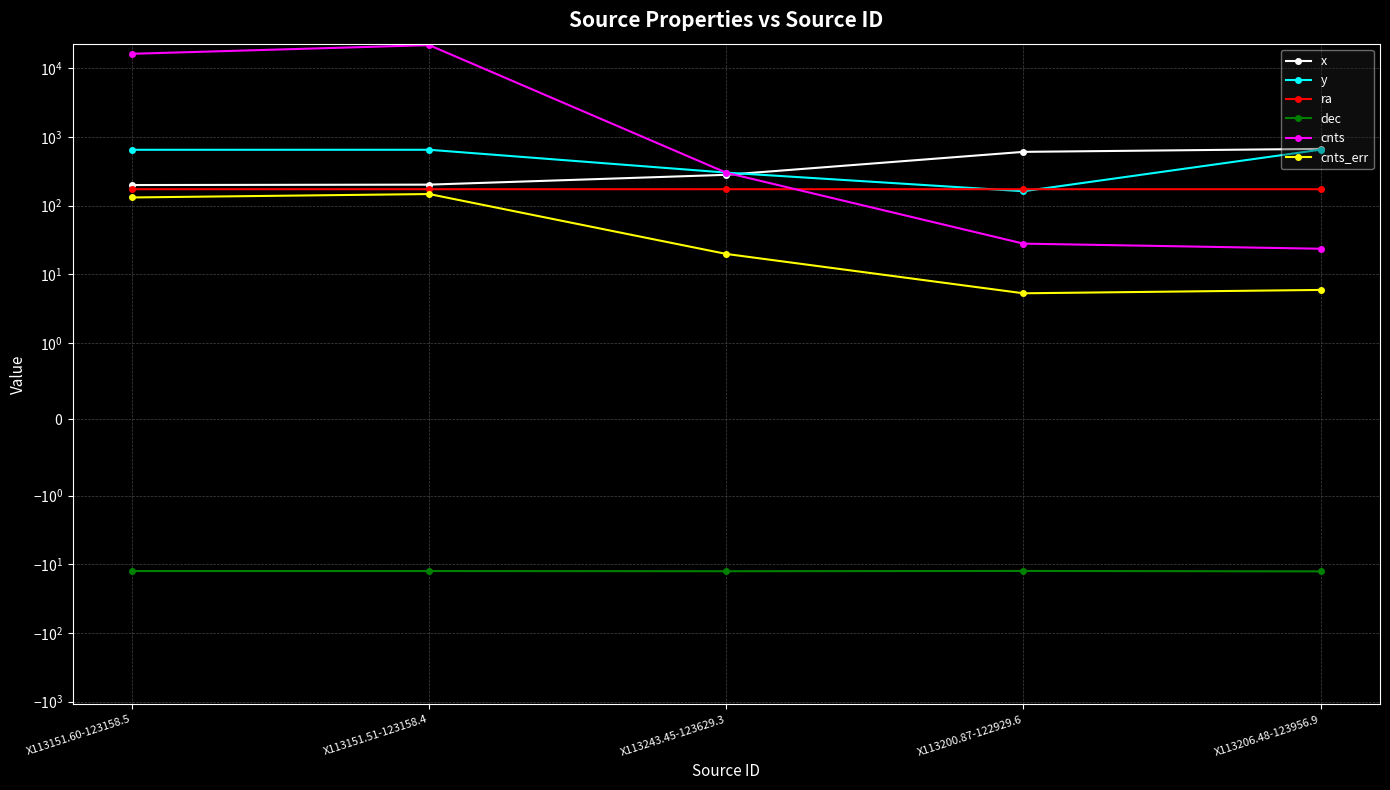

What is the approximate value of cnts_err at X113200.87-122929.6?

5.3